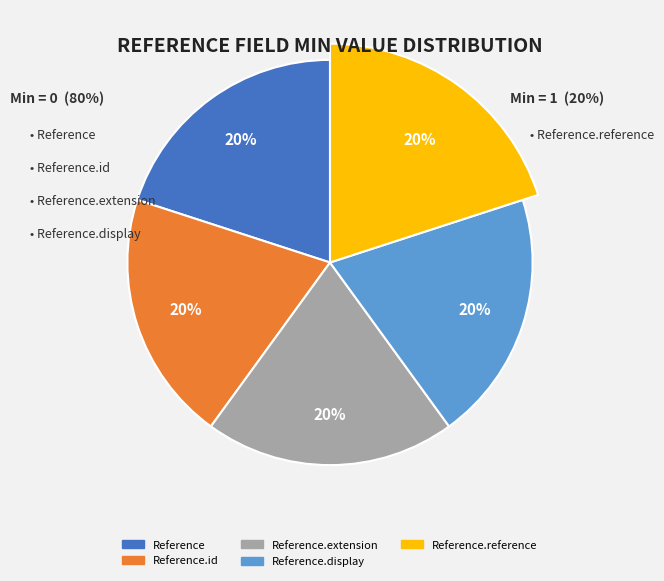

True or false: Reference.display accounts for 14% of the total.

False